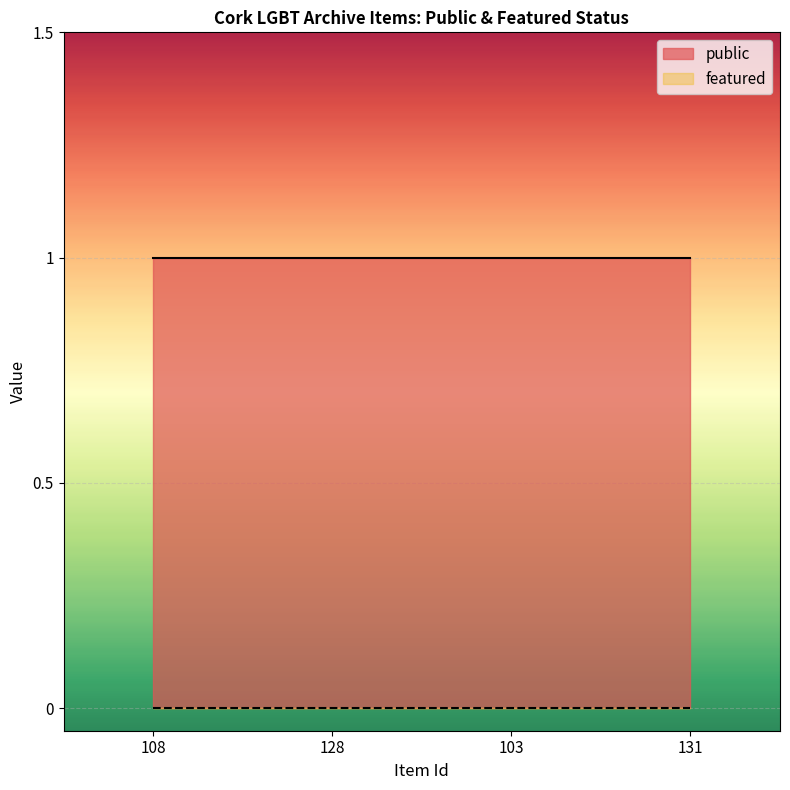

Reading left to right, transcribe all the data shown in this chart.

public: 1	1	1	1
featured: 0	0	0	0